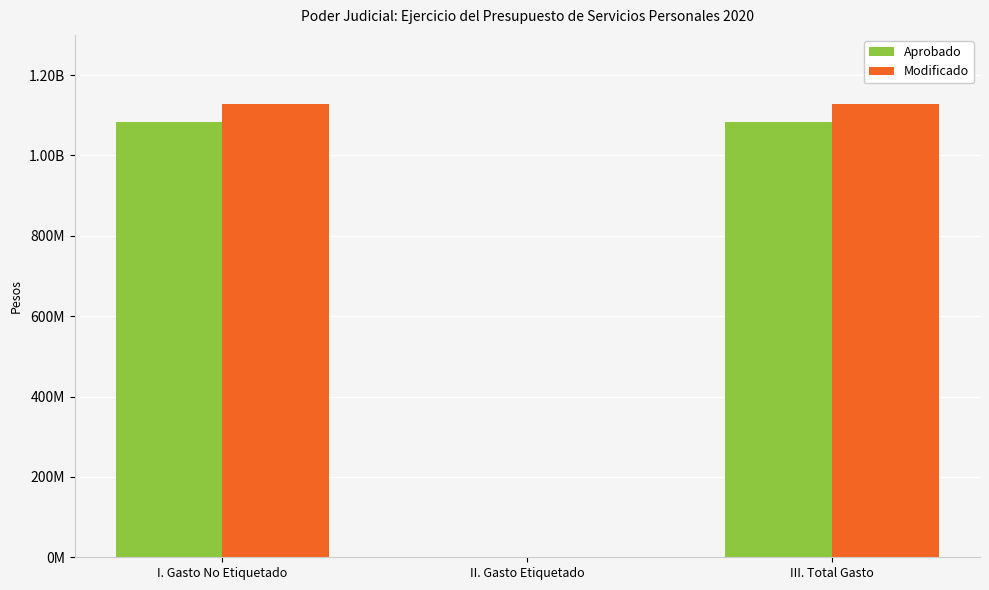

Is the value of Aprobado at III. Total Gasto greater than the value of Modificado at III. Total Gasto?

No